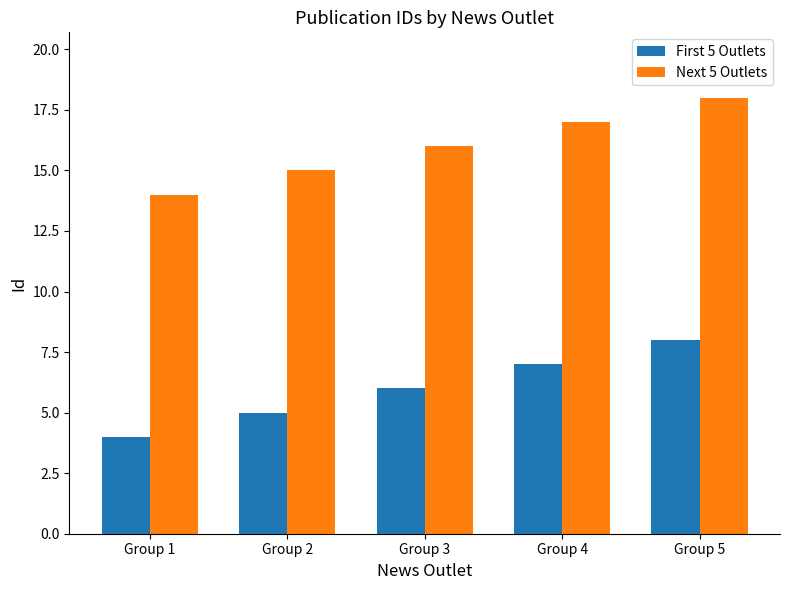

What is the highest value of the Next 5 Outlets series?

18